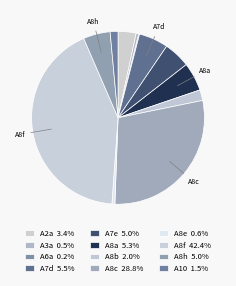

Which has a higher value, A8f or A8c?

A8f